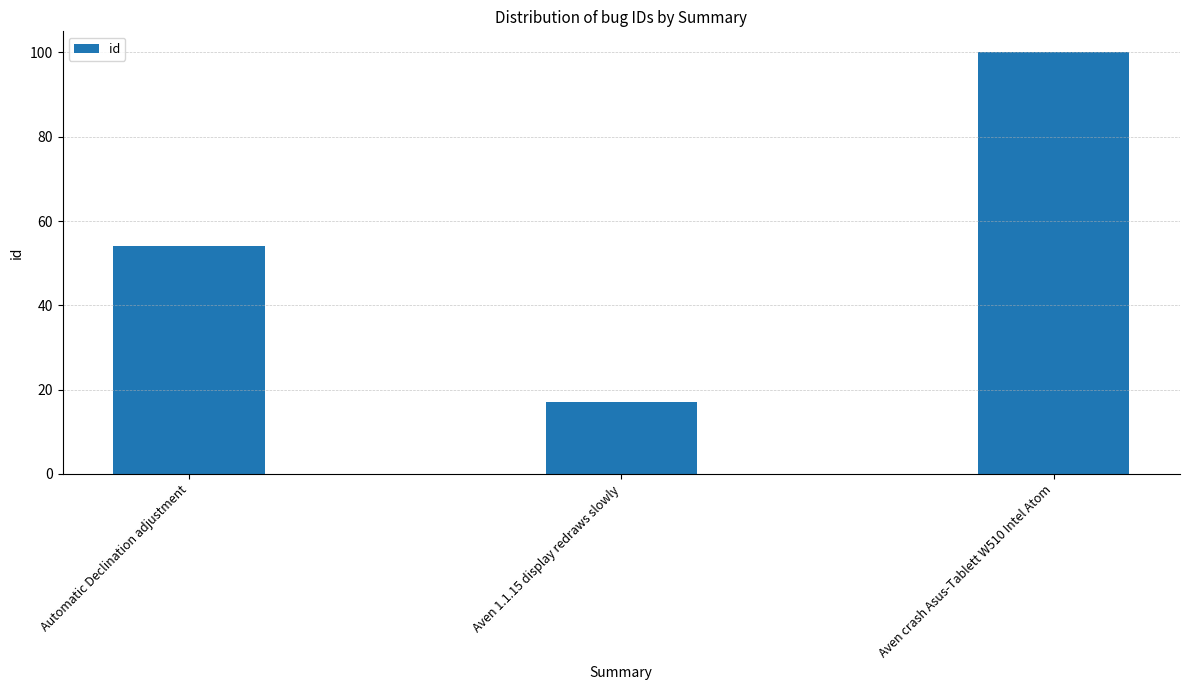

Which category has the highest value across all series?

Aven crash Asus-Tablett W510 Intel Atom